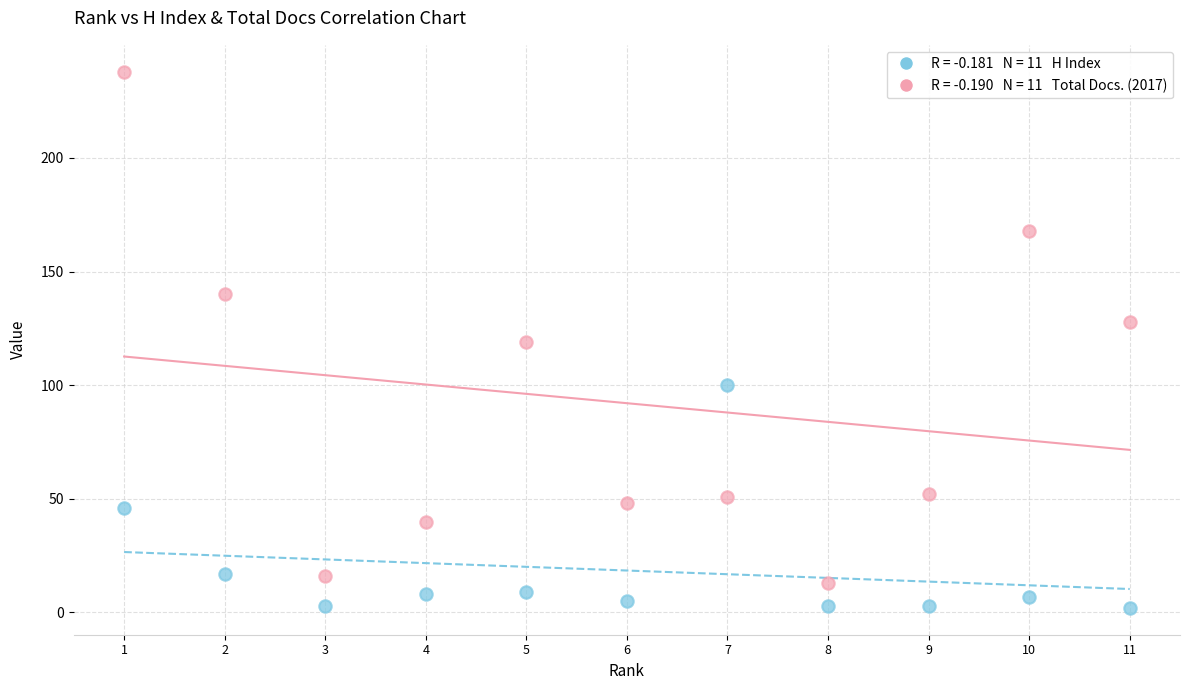

Across all data points, what is the range of Y values (max minus min)?

236